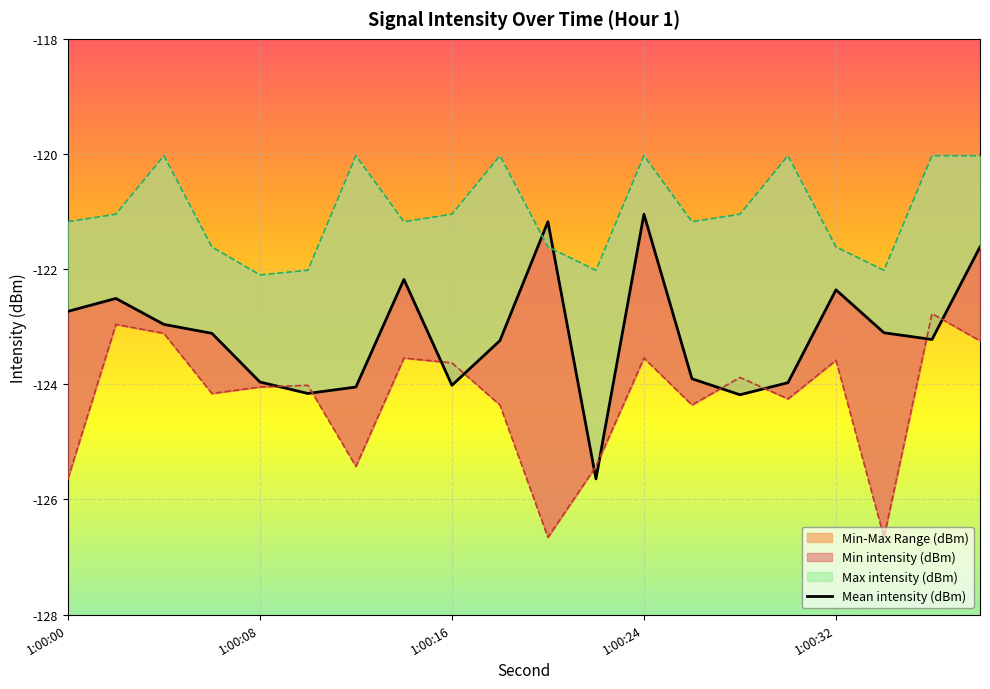

Is this an area chart (filled region under the line)?

No